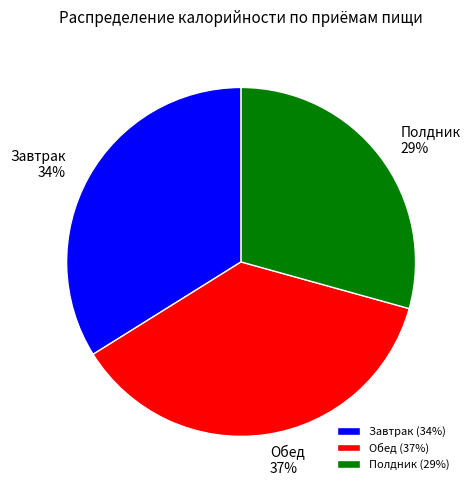

Does any single category account for the majority?

No